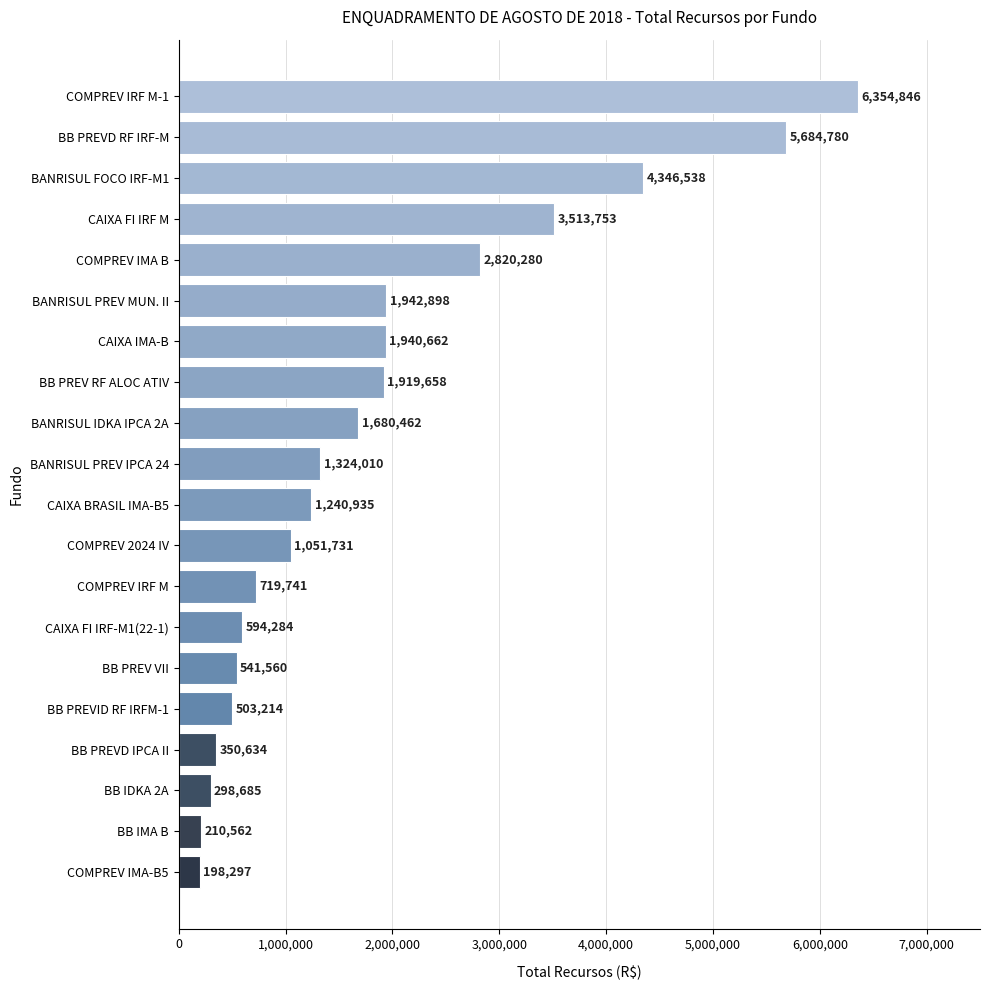

Rank the categories by value from highest to lowest.

COMPREV IRF M-1, BB PREVD RF IRF-M, BANRISUL FOCO IRF-M1, CAIXA FI IRF M, COMPREV IMA B, BANRISUL PREV MUN. II, CAIXA IMA-B, BB PREV RF ALOC ATIV, BANRISUL IDKA IPCA 2A, BANRISUL PREV IPCA 24, CAIXA BRASIL IMA-B5, COMPREV 2024 IV, COMPREV IRF M, CAIXA FI IRF-M1(22-1), BB PREV VII, BB PREVID RF IRFM-1, BB PREVD IPCA II, BB IDKA 2A, BB IMA B, COMPREV IMA-B5